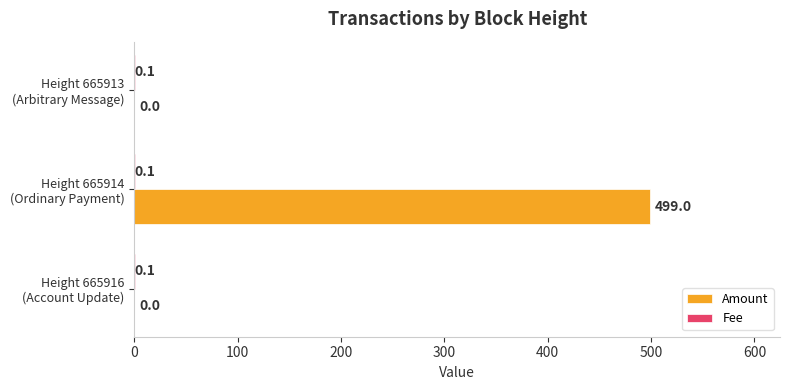

Which series has the largest total across all categories?

Amount